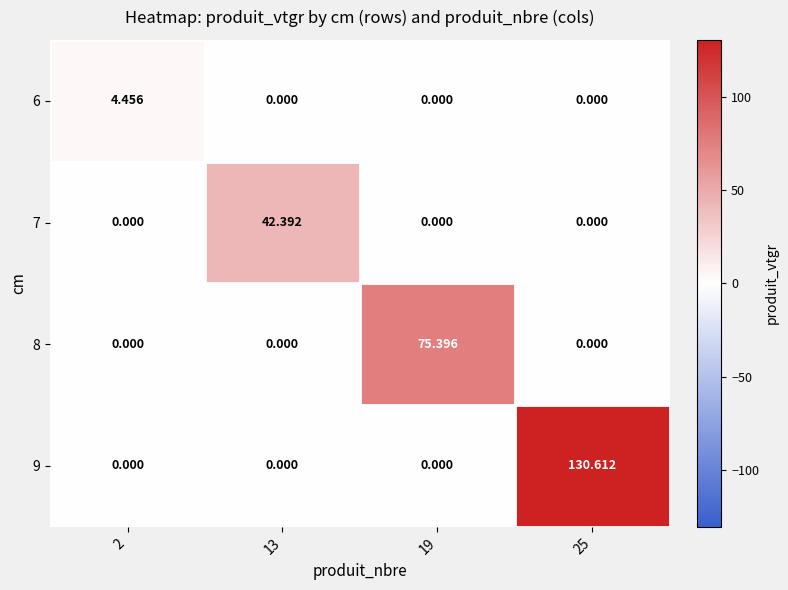

Is the value of 8 at 25 greater than the value of 7 at 13?

No